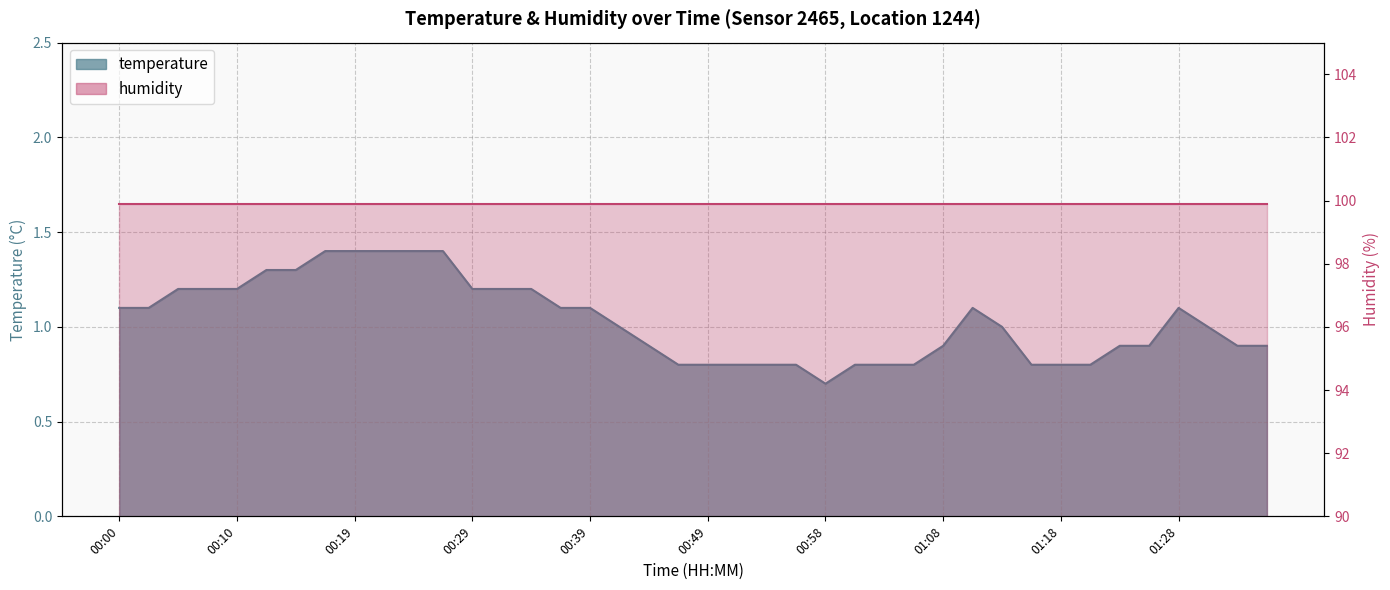

True or false: the data shows 1.1 at 01:15.

False